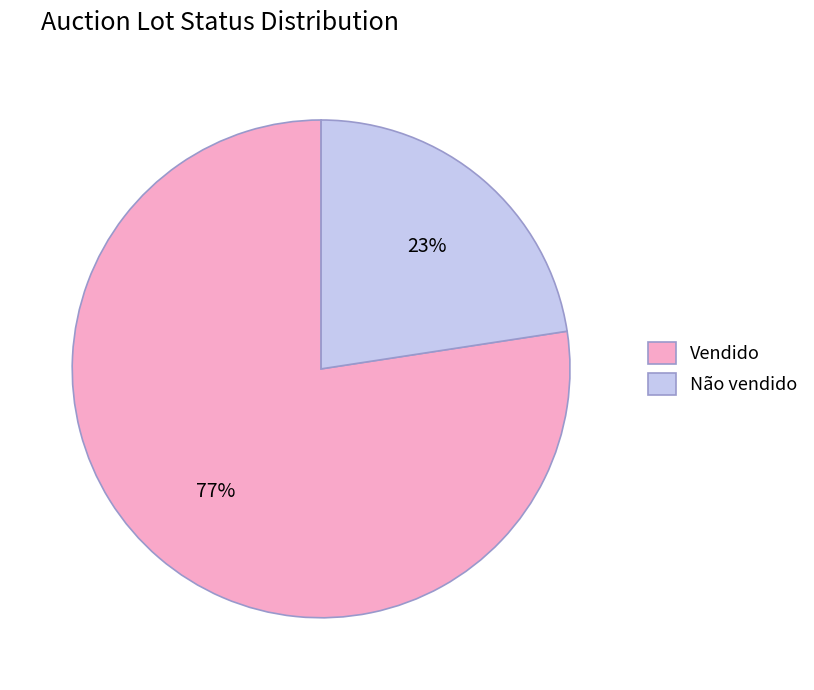

The Não vendido slice represents 33% of the pie. True or false?

False